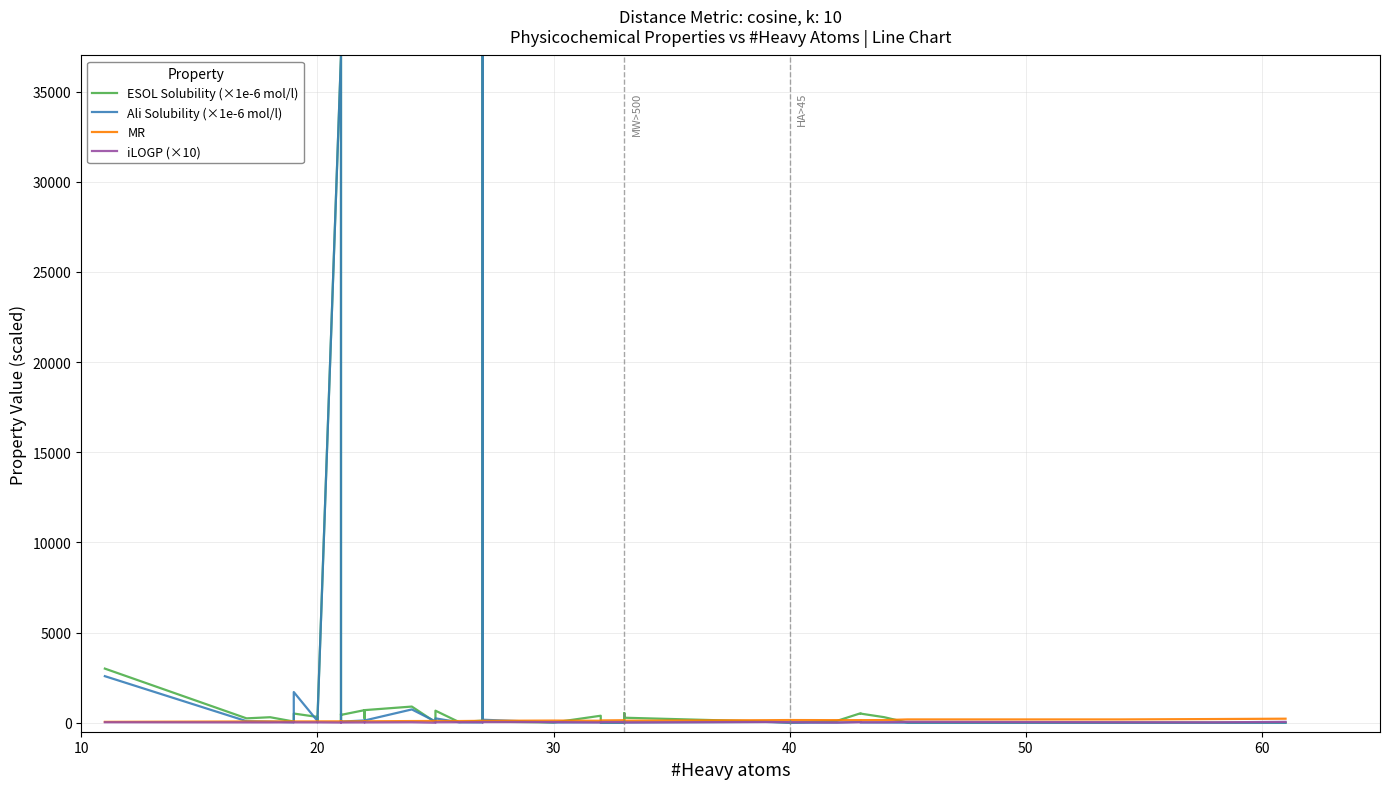

Is it true that Ali Solubility (×1e-6 mol/l) equals 55.0 at 8?

False